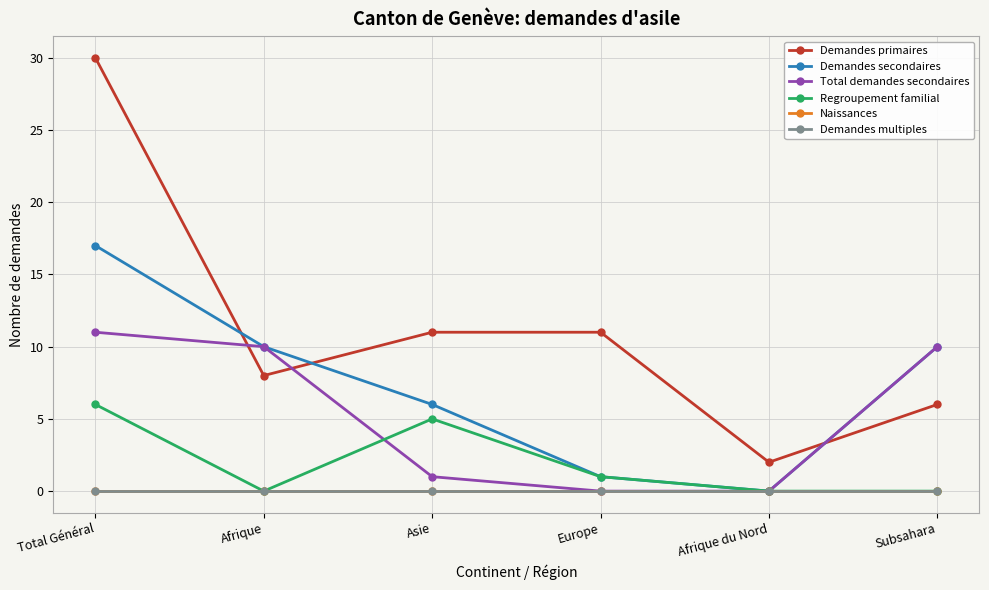

Is this an area chart (filled region under the line)?

No